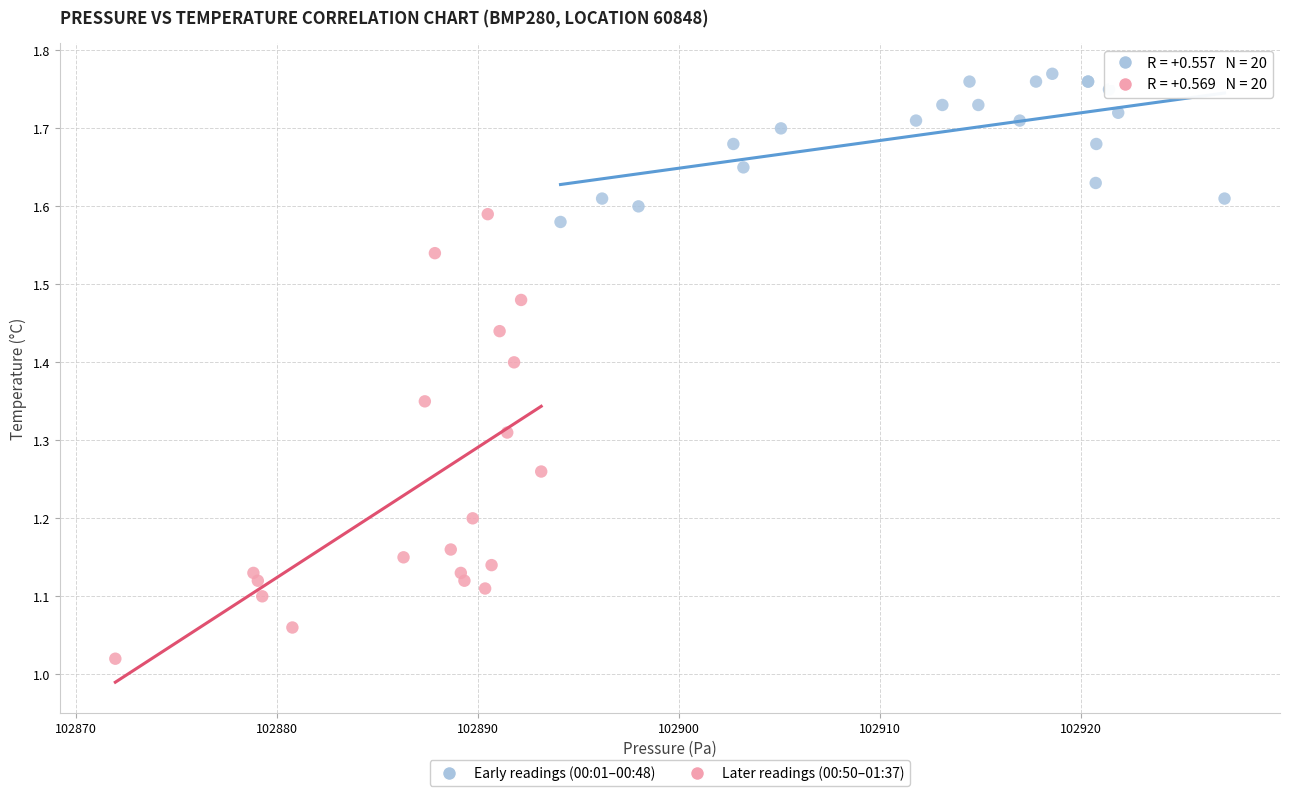

Which series reaches the maximum Y coordinate?

Early readings (00:01–00:48)